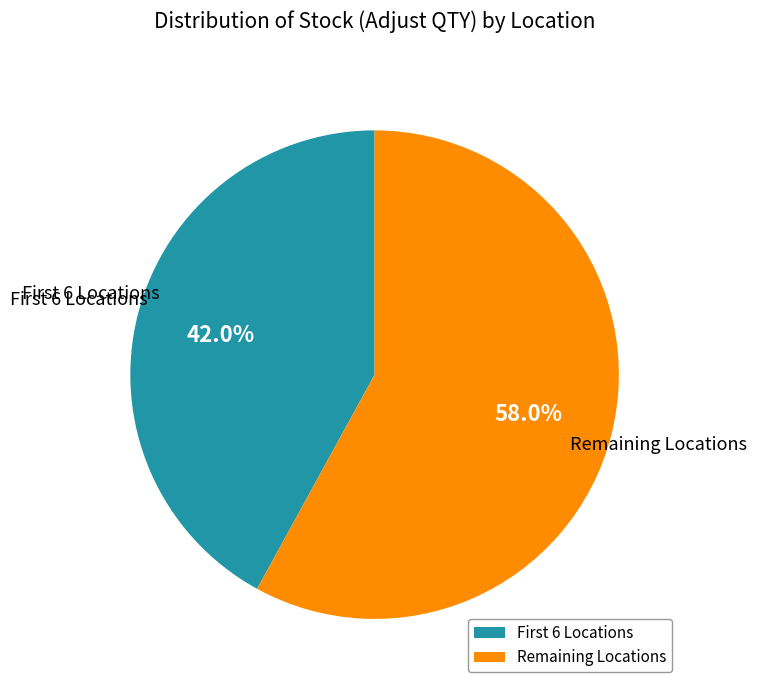

Which slice is the smallest?

First 6 Locations